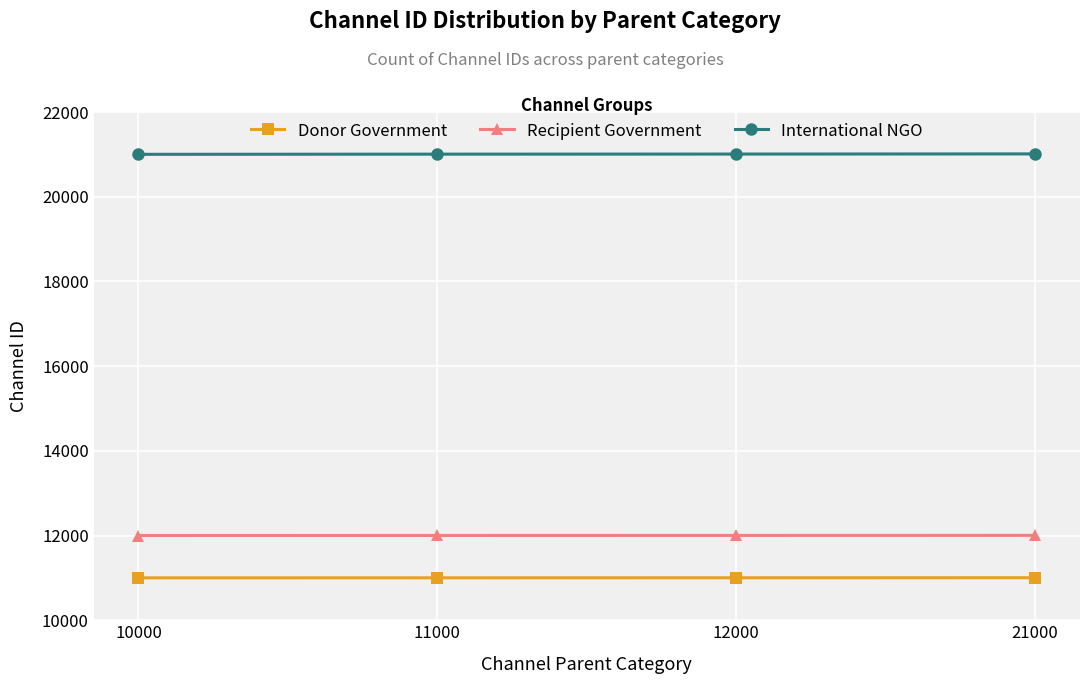

What are all the series names shown in the legend?

Donor Government, Recipient Government, International NGO